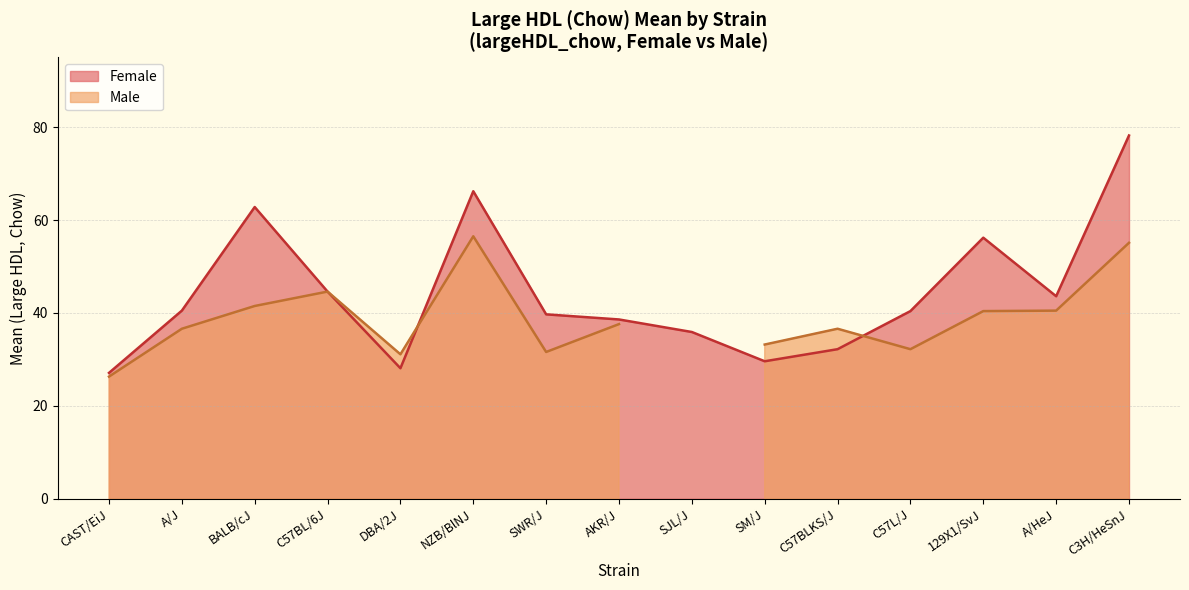

The chart shows a value of 39.7 at SWR/J. True or false?

True